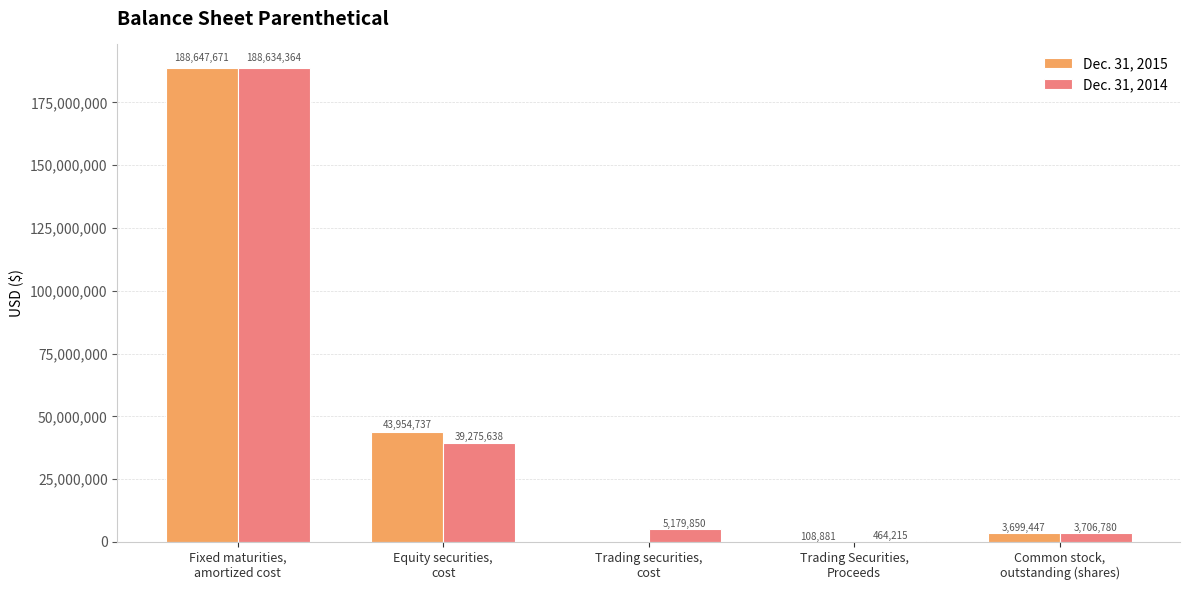

What is the sum of all Dec. 31, 2015 values?

236410736